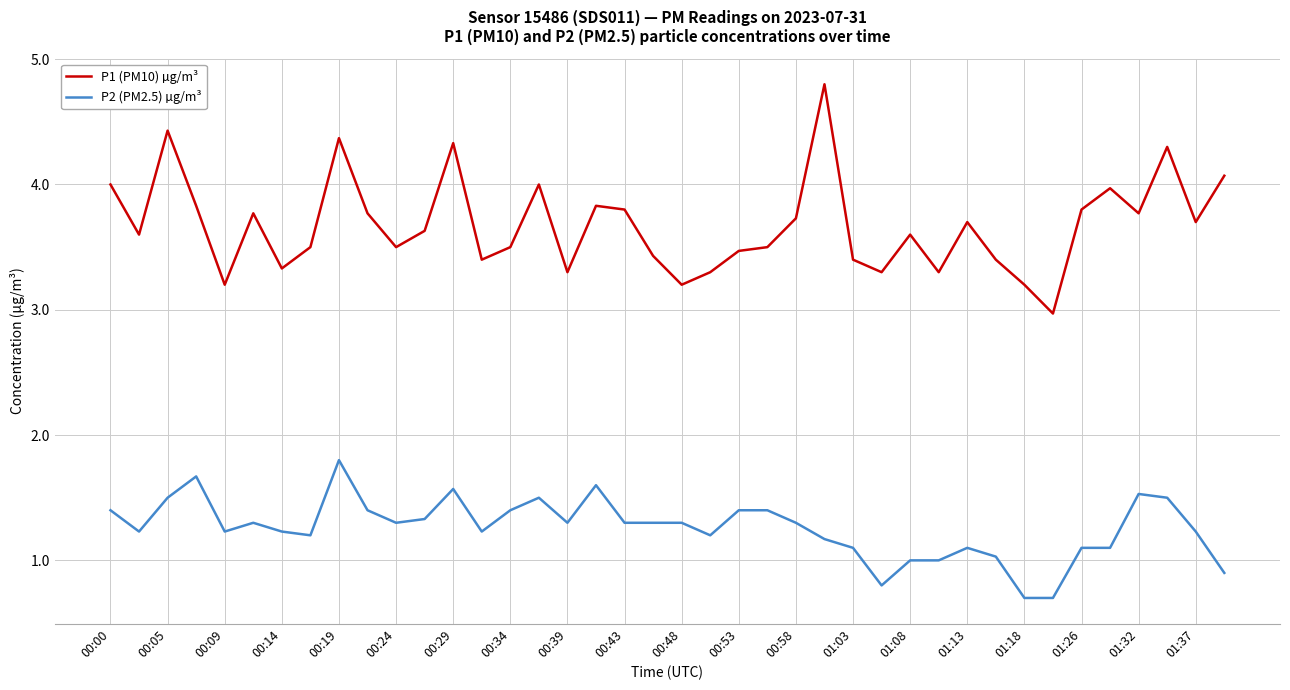

Reading left to right, extract all data points from this chart.

P1 (PM10) µg/m³: 4.0	3.6	4.4	3.8	3.2	3.8	3.3	3.5	4.4	3.8	3.5	3.6	4.3	3.4	3.5	4.0	3.3	3.8	3.8	3.4	3.2	3.3	3.5	3.5	3.7	4.8	3.4	3.3	3.6	3.3	3.7	3.4	3.2	3.0	3.8	4.0	3.8	4.3	3.7	4.1
P2 (PM2.5) µg/m³: 1.4	1.2	1.5	1.7	1.2	1.3	1.2	1.2	1.8	1.4	1.3	1.3	1.6	1.2	1.4	1.5	1.3	1.6	1.3	1.3	1.3	1.2	1.4	1.4	1.3	1.2	1.1	0.8	1.0	1.0	1.1	1.0	0.7	0.7	1.1	1.1	1.5	1.5	1.2	0.9